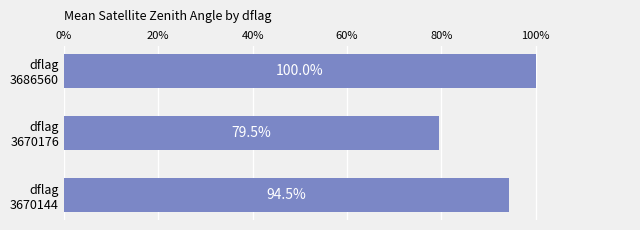

Rank the categories by value from lowest to highest.

dflag
3670176, dflag
3670144, dflag
3686560